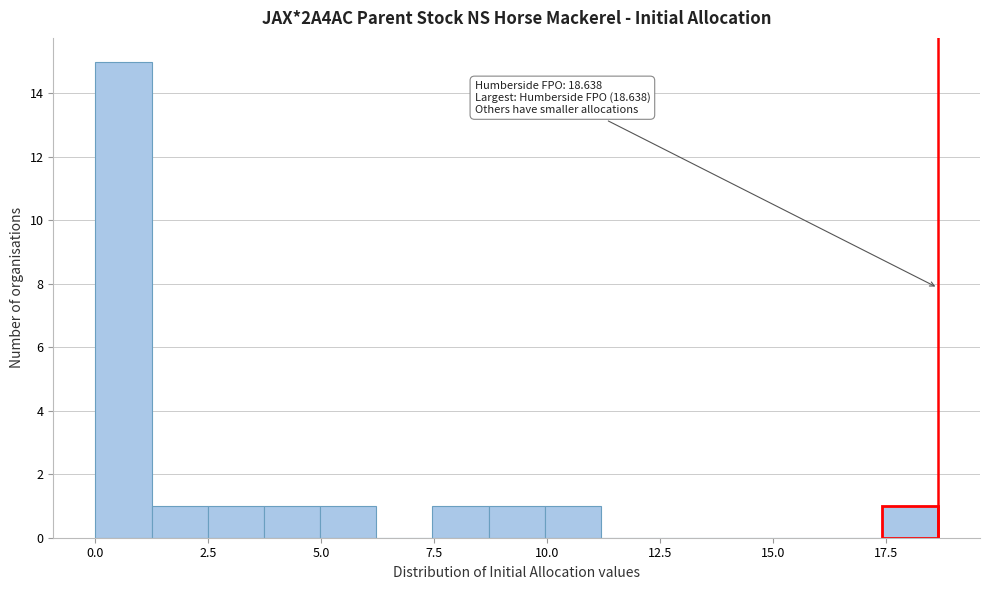

Around what value on the x-axis is the tallest bar? Give the approximate position of its centre, as read against the axis.

0.5